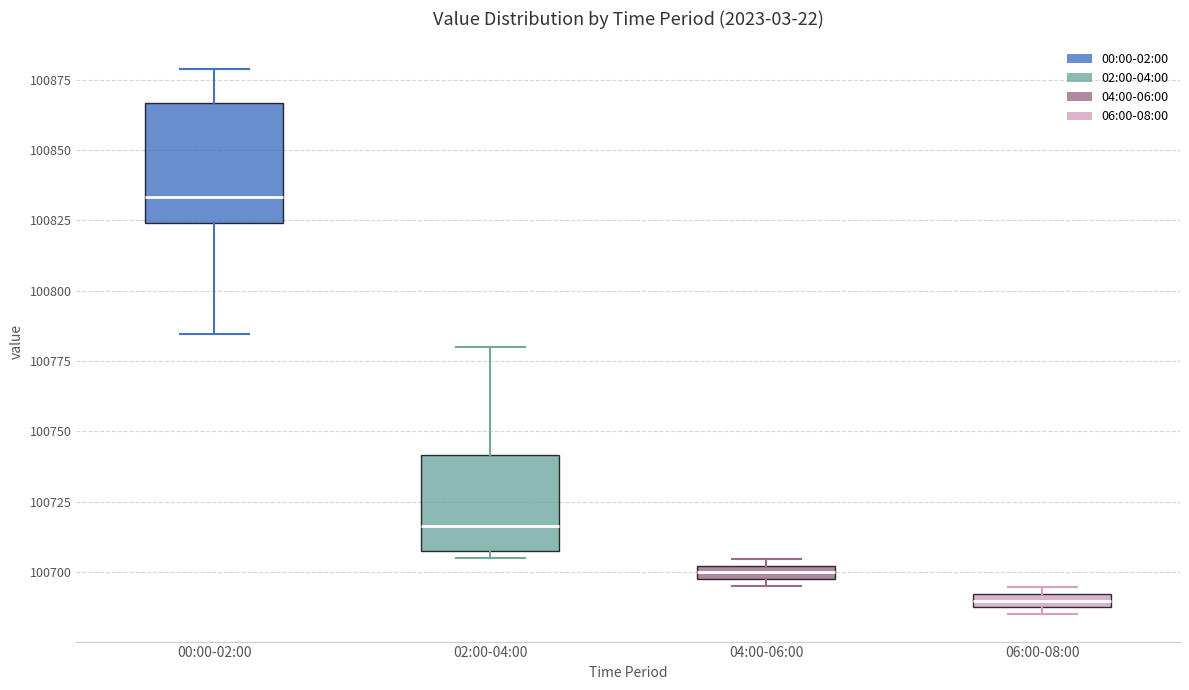

Which box's median line is the highest?

00:00-02:00